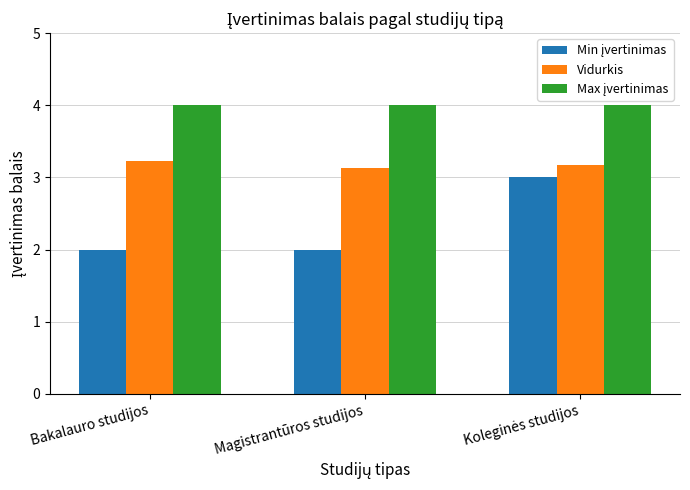

How many groups of bars are there?

3